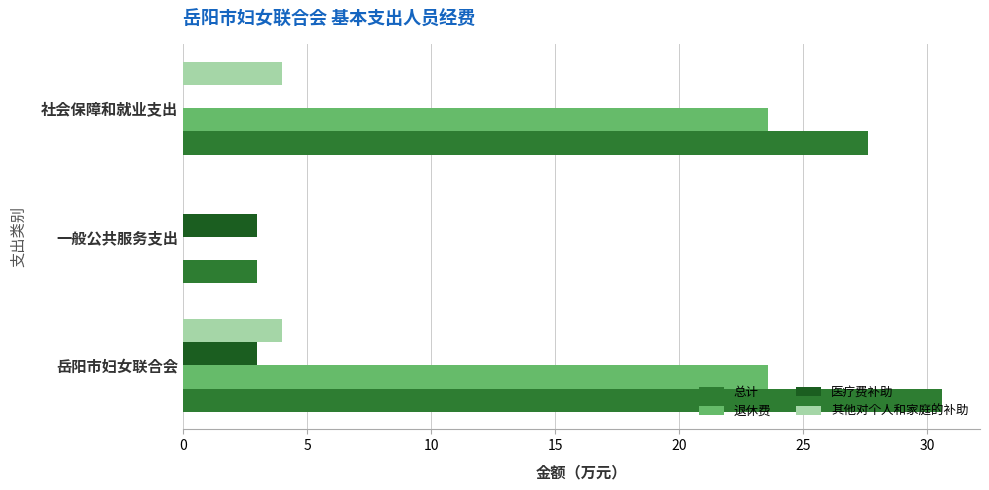

Which series has the largest total across all categories?

总计